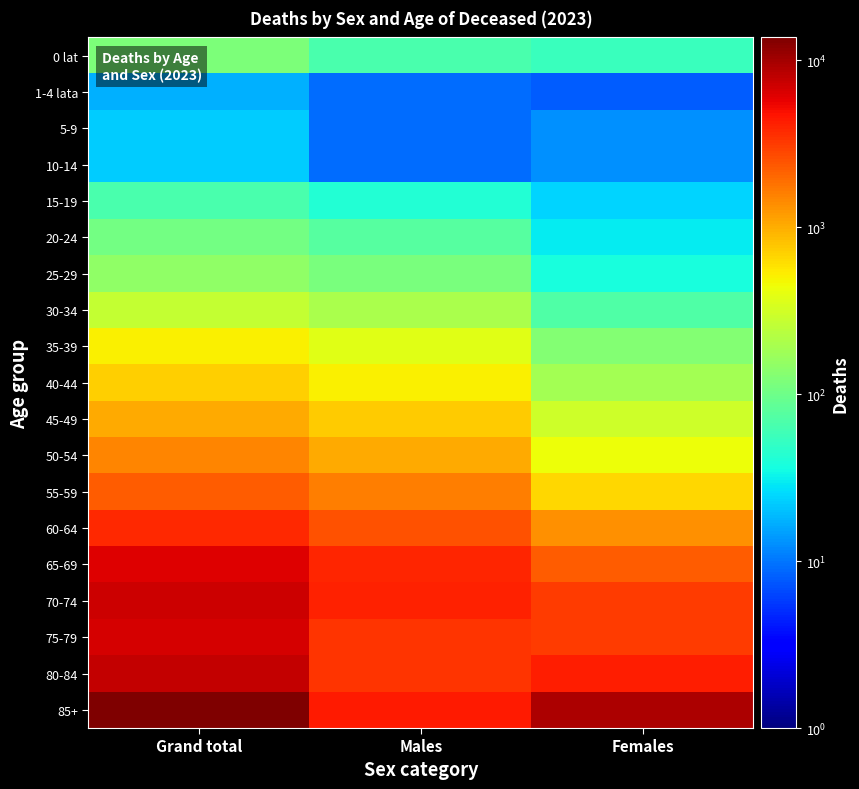

What is the maximum value shown in the chart?

13682